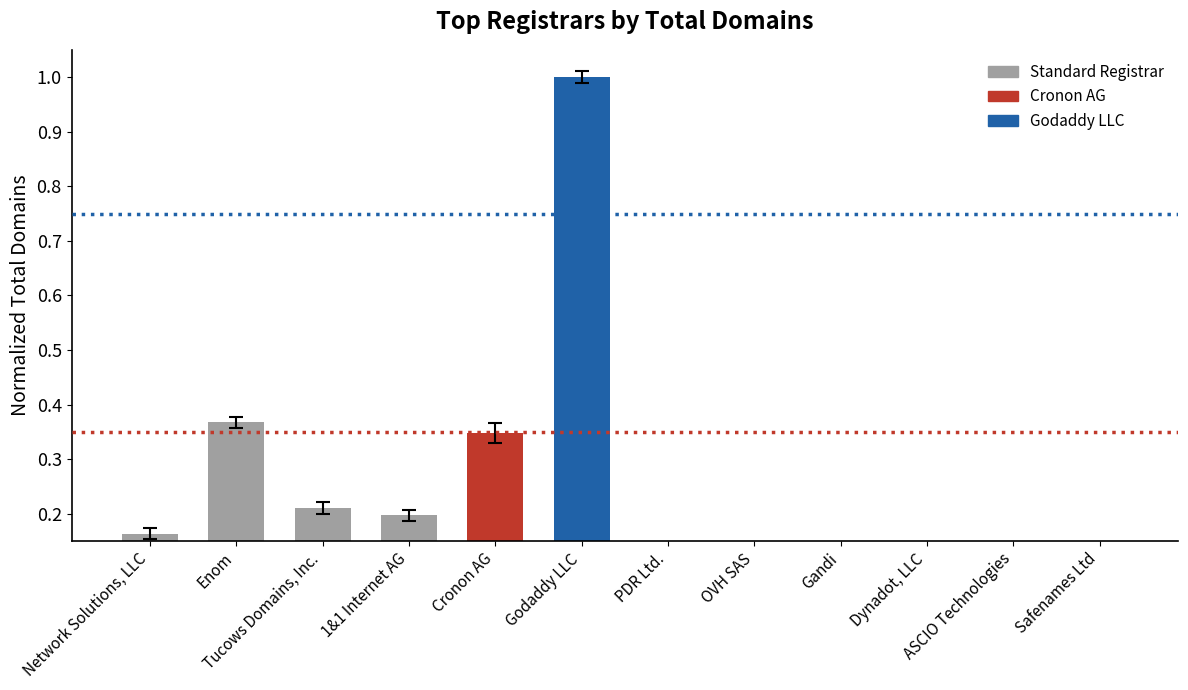

What is the difference between the maximum and minimum values?

1.0